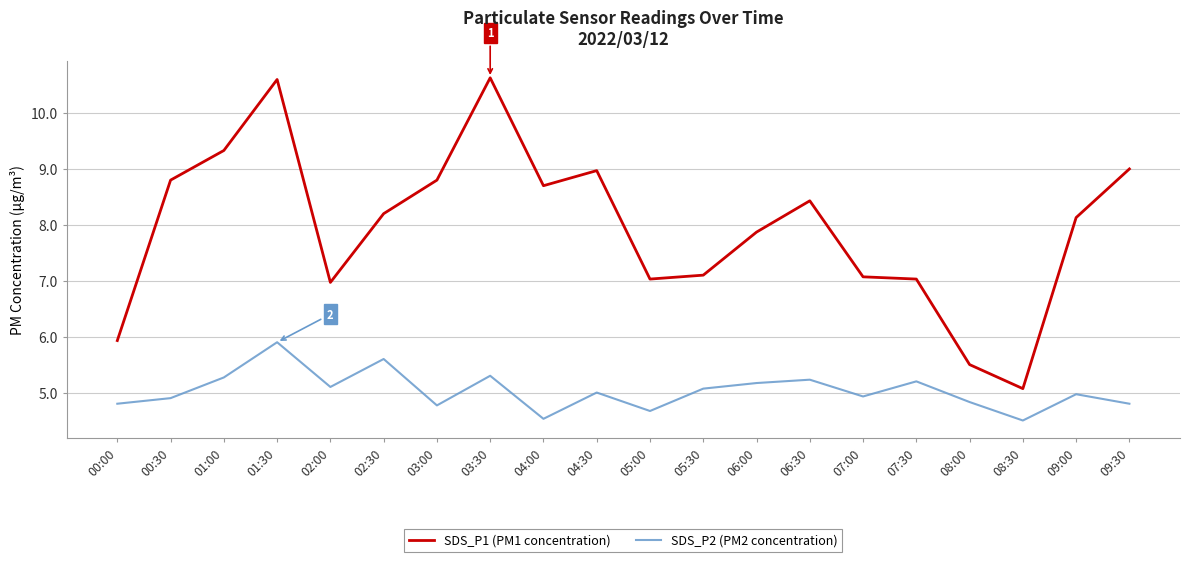

True or false: SDS_P1 (PM1 concentration) and SDS_P2 (PM2 concentration) cross at least once.

False